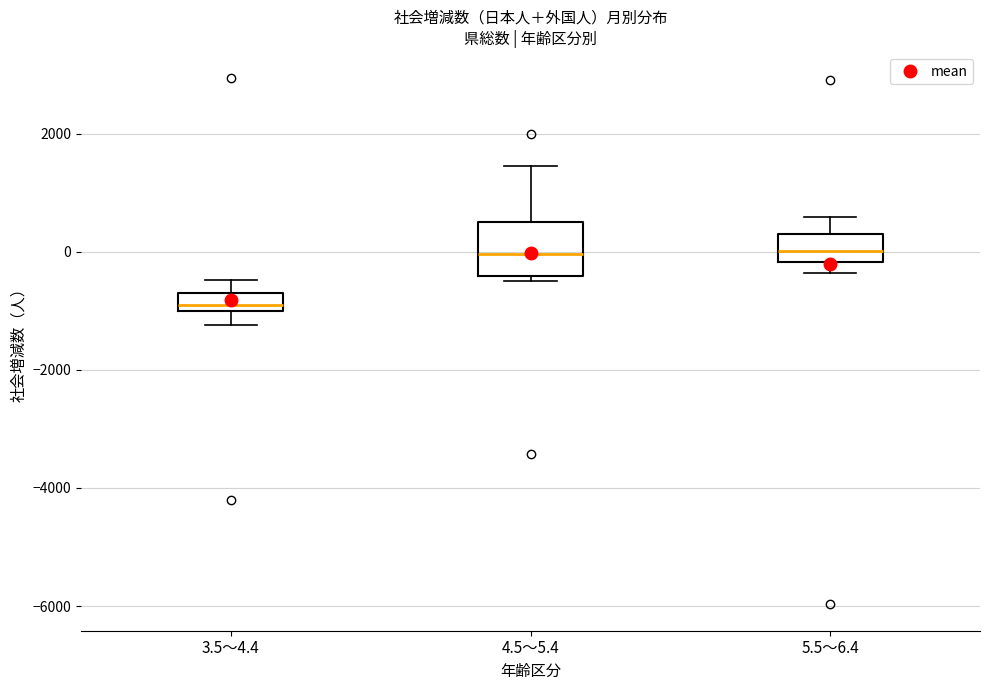

Reading left to right, transcribe this box plot: for each box, give where its median line is, the range the box spans, and where its two whiskers end, as read against the y-axis. The values are not printed on the chart, so give them approximately, as read against the axis.

3.5～4.4: median -800, box -1000 to -600, whiskers -1200 to -400
4.5～5.4: median 0, box -400 to 400, whiskers -600 to 1400
5.5～6.4: median 0, box -200 to 400, whiskers -400 to 600